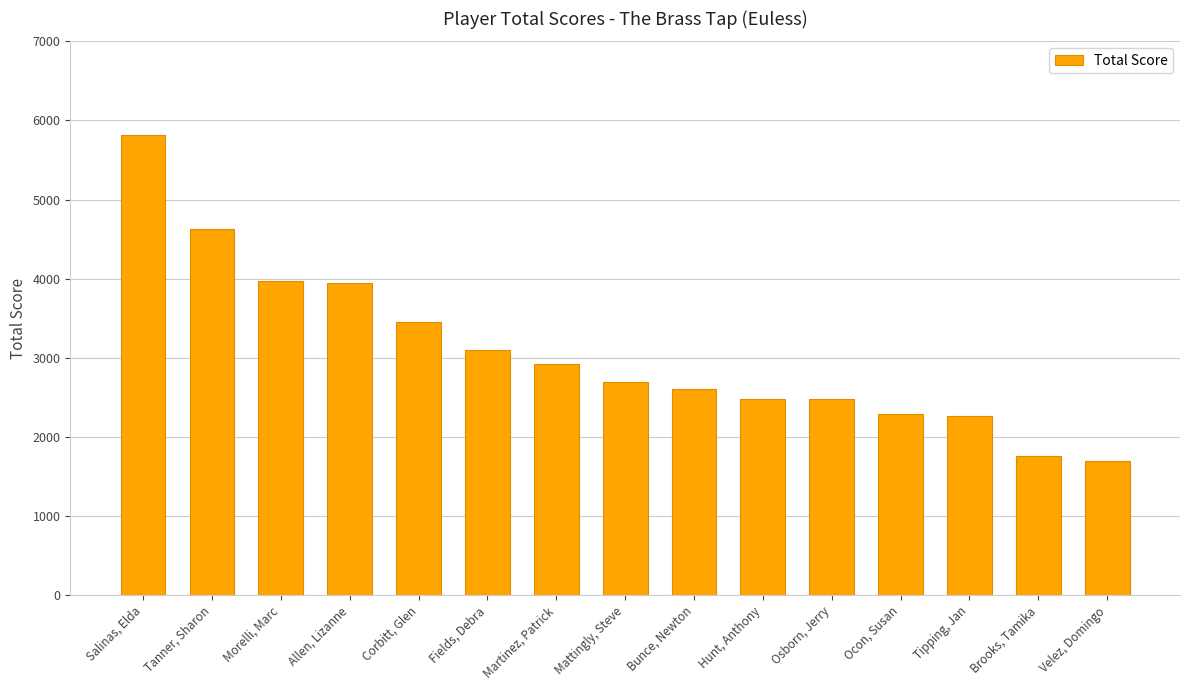

The value at Fields, Debra is 1104. True or false?

False